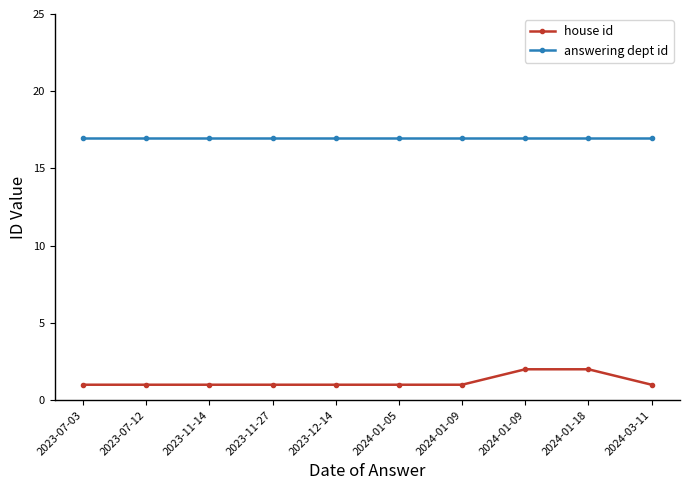

What are all the series names shown in the legend?

house id, answering dept id